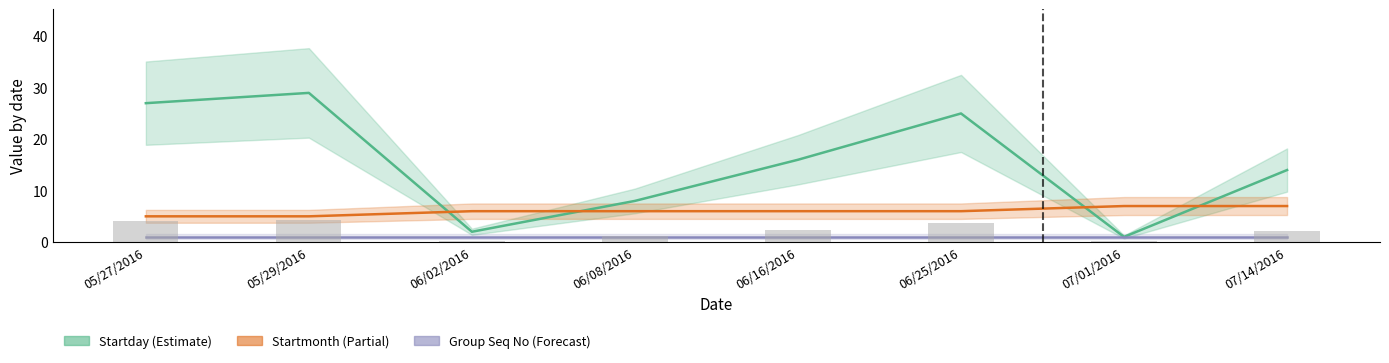

The Startmonth series shows 6 at 06/08/2016. True or false?

True